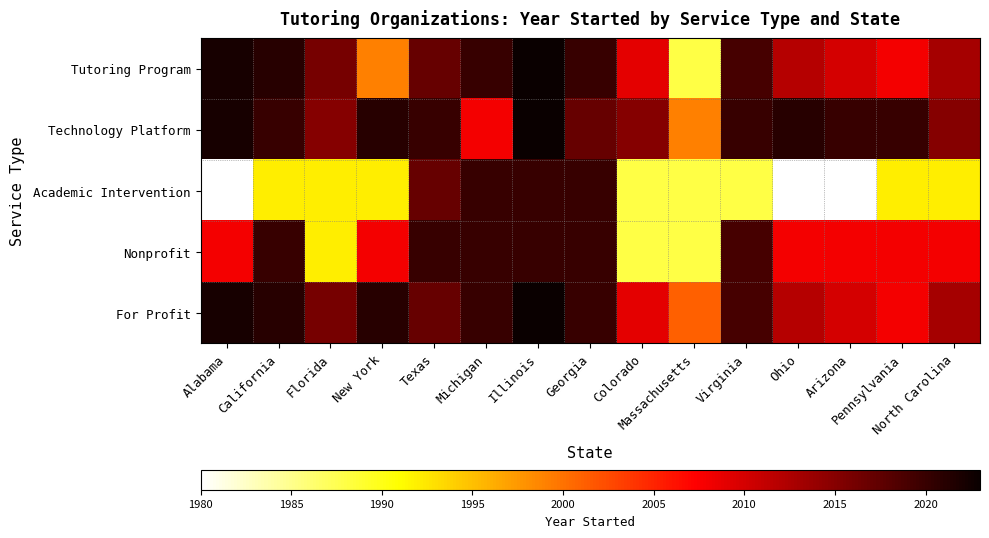

Which series has the widest spread of values?

Academic Intervention